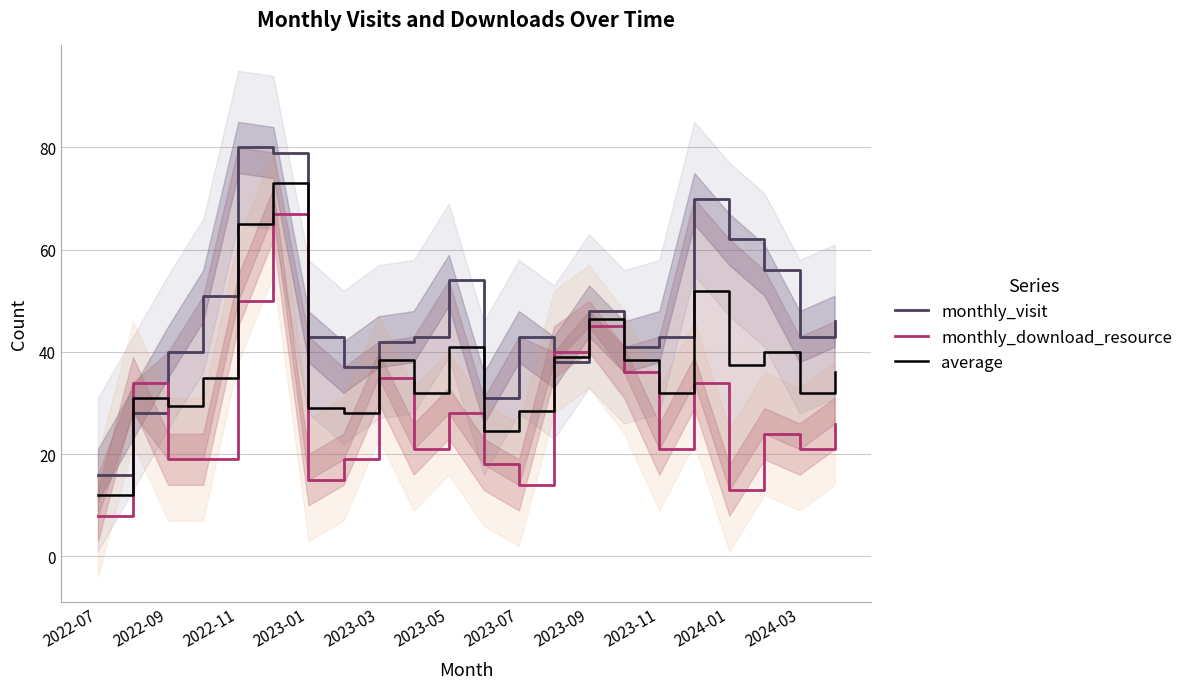

Reading right to left, extract all data points from this chart.

monthly_visit: 46.0	43.0	56.0	62.0	70.0	43.0	41.0	48.0	38.0	43.0	31.0	54.0	43.0	42.0	37.0	43.0	79.0	80.0	51.0	40.0	28.0	16.0
monthly_download_resource: 26.0	21.0	24.0	13.0	34.0	21.0	36.0	45.0	40.0	14.0	18.0	28.0	21.0	35.0	19.0	15.0	67.0	50.0	19.0	19.0	34.0	8.0
average: 36.0	32.0	40.0	37.5	52.0	32.0	38.5	46.5	39.0	28.5	24.5	41.0	32.0	38.5	28.0	29.0	73.0	65.0	35.0	29.5	31.0	12.0